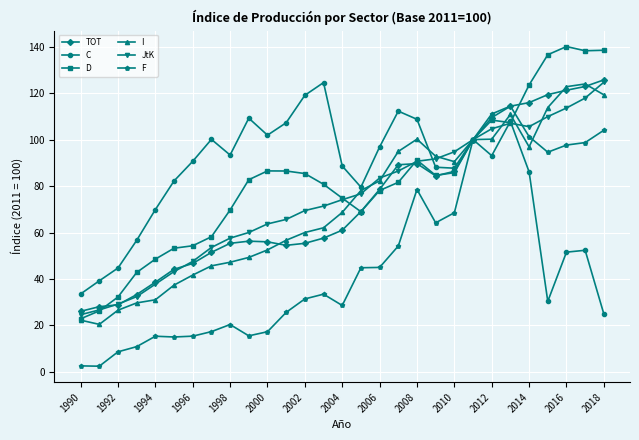

Which series has the widest spread of values?

D